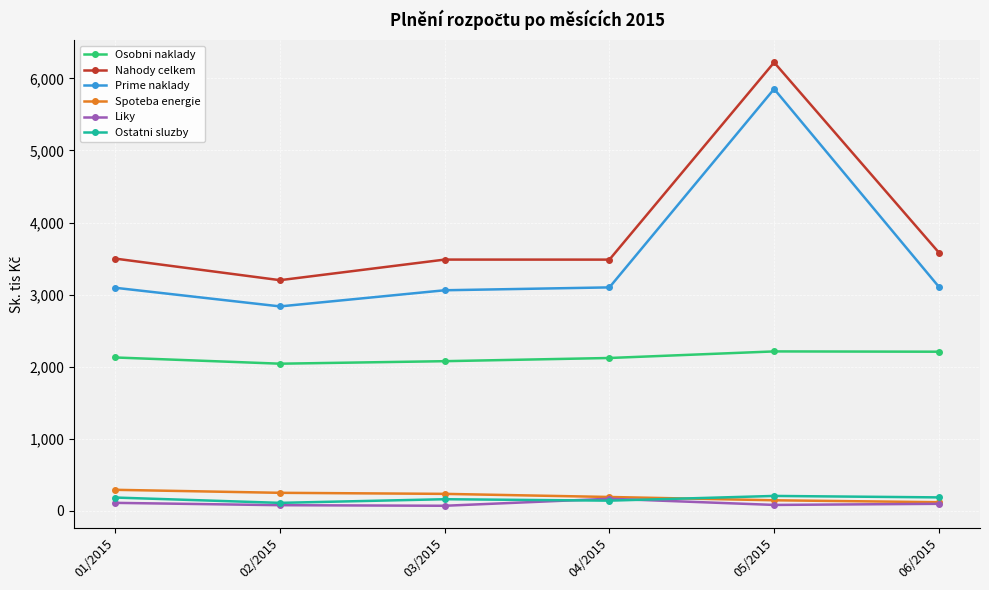

Where is the first local minimum for Nahody celkem?

02/2015